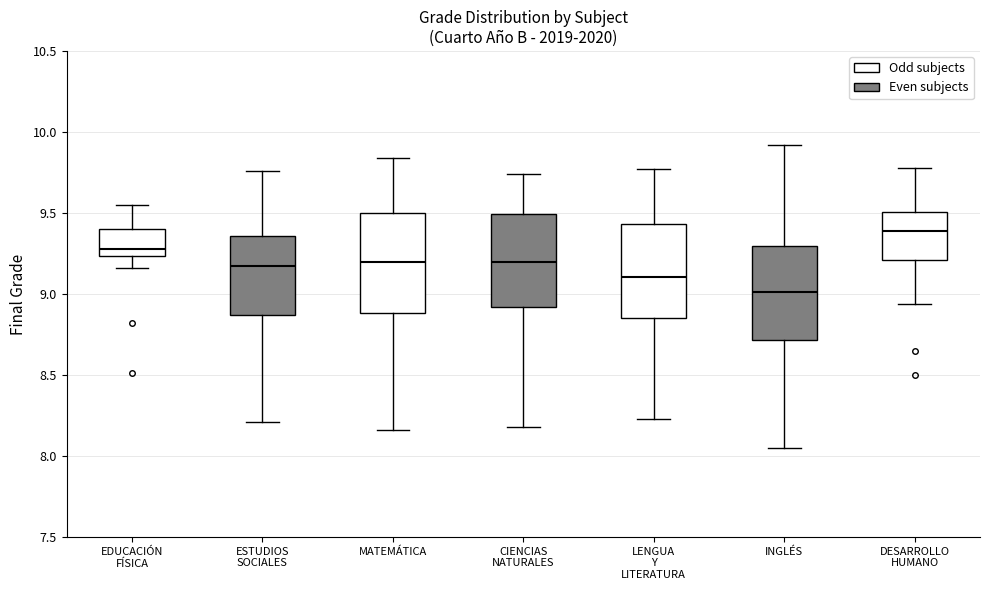

Reading left to right, read every box against the y-axis: the position of its median line, the range the box covers, and the ends of its whiskers. The values are not printed on the chart, so give them approximately, as read against the axis.

EDUCACIÓN FÍSICA: median 9.30, box 9.25 to 9.40, whiskers 9.15 to 9.55
ESTUDIOS SOCIALES: median 9.20, box 8.85 to 9.35, whiskers 8.20 to 9.75
MATEMÁTICA: median 9.20, box 8.90 to 9.50, whiskers 8.15 to 9.85
CIENCIAS NATURALES: median 9.20, box 8.90 to 9.50, whiskers 8.20 to 9.75
LENGUA Y LITERATURA: median 9.10, box 8.85 to 9.45, whiskers 8.25 to 9.75
INGLÉS: median 9.00, box 8.70 to 9.30, whiskers 8.05 to 9.90
DESARROLLO HUMANO: median 9.40, box 9.20 to 9.50, whiskers 8.95 to 9.80